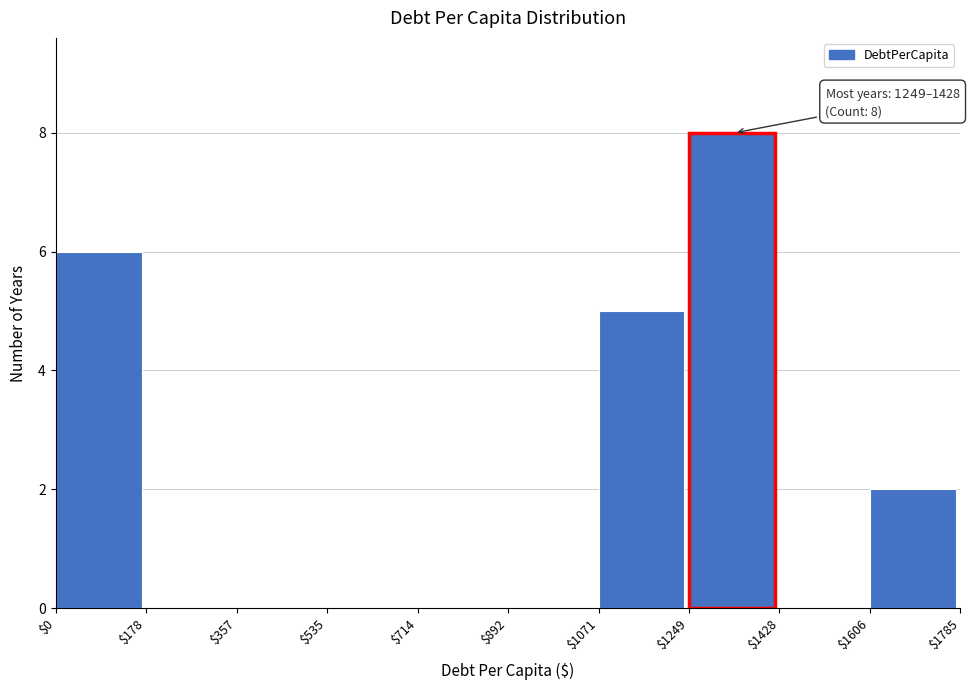

Which range on the x-axis has the tallest bar?

$1249 to $1428